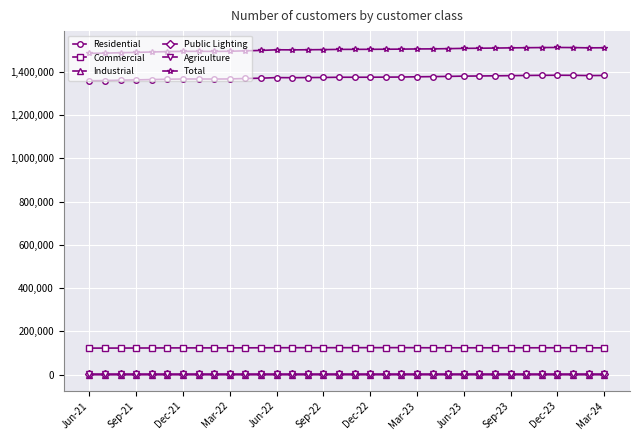

What is the greatest value displayed?

1511750